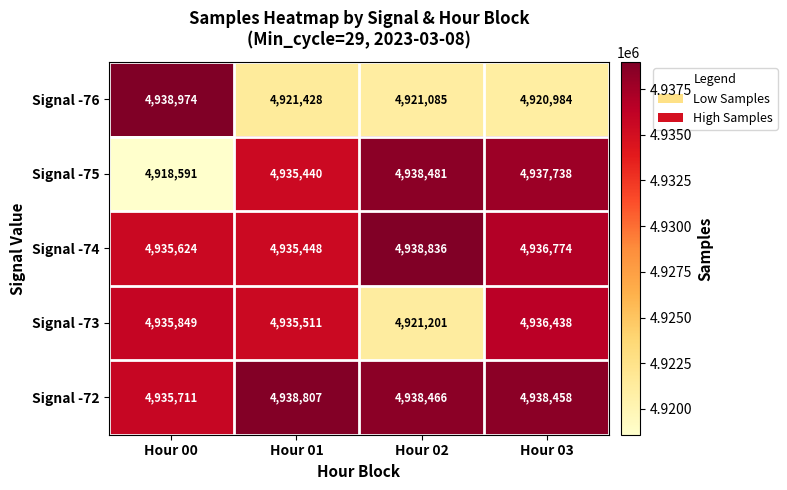

Read the Signal -74 value at Hour 00.

4935624